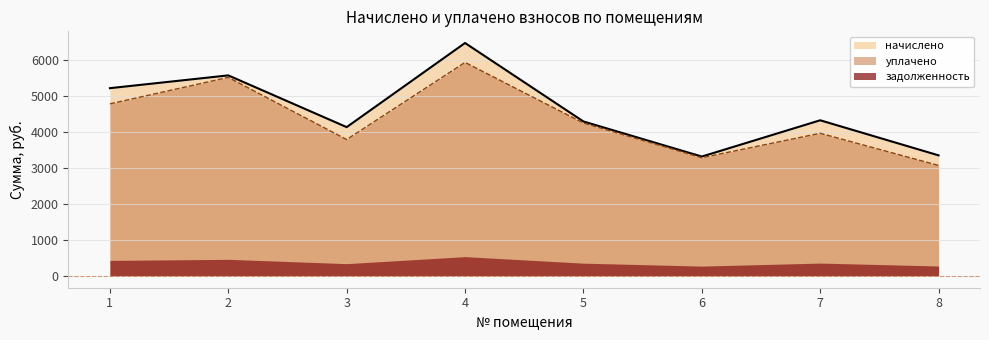

Reading right to left, extract all data points from this chart.

начислено: 8=3356.8	7=4332.5	6=3323.8	5=4299.4	4=6482.2	3=4142.3	2=5581.0	1=5225.4
уплачено: 8=3076.4	7=3971.4	6=3290.8	5=4256.7	4=5942.0	3=3797.1	2=5525.6	1=4789.6